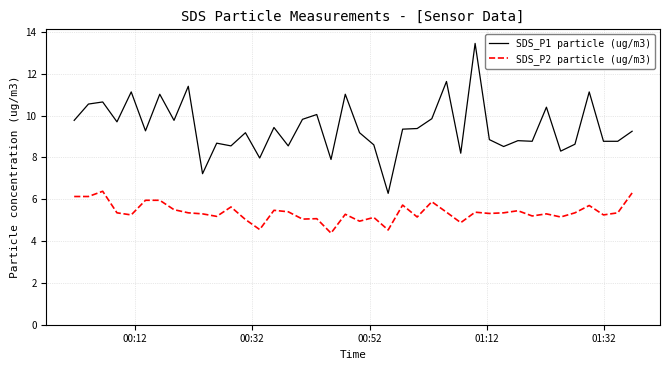

What is the smallest value displayed?

4.4